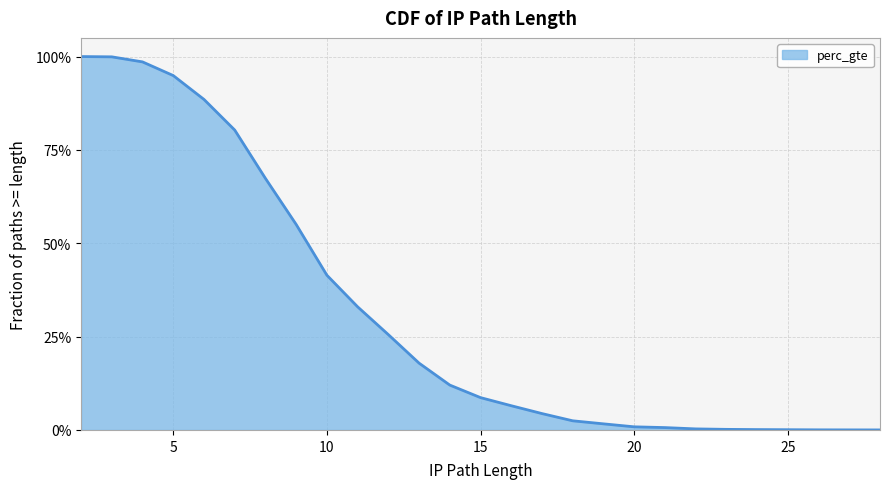

What is the difference between the maximum and minimum values?

100.0